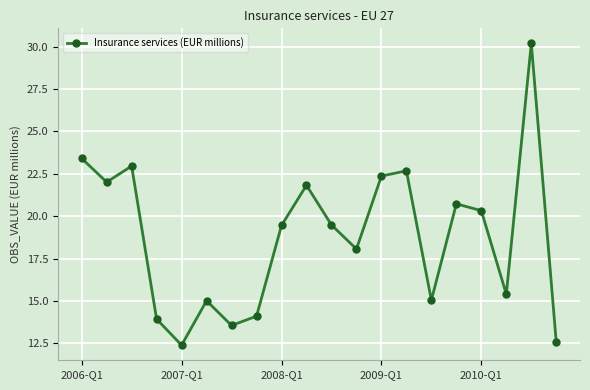

What is the difference between the maximum and minimum values?

17.8